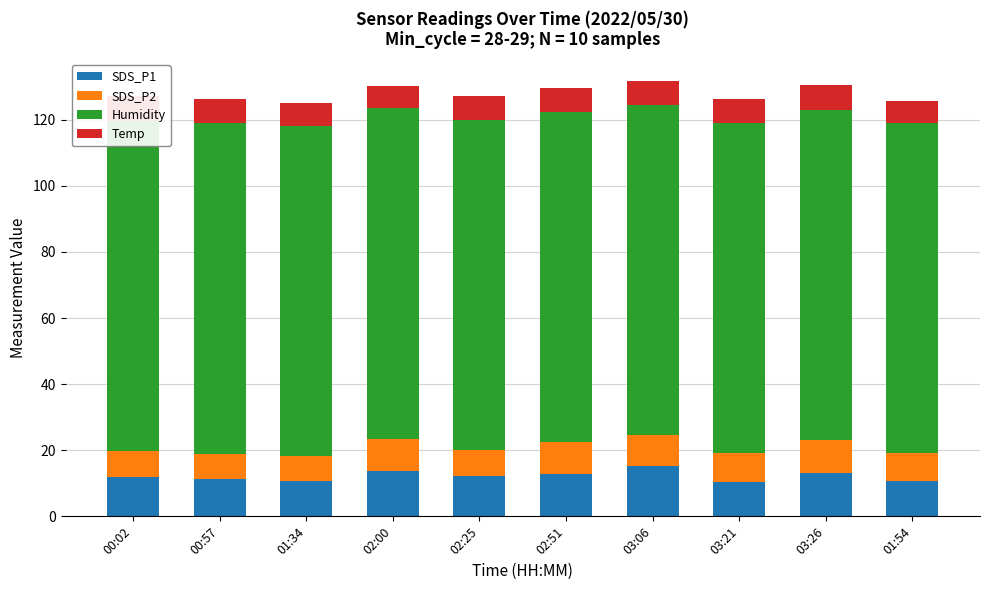

At which label does Temp first exceed 7?

00:02